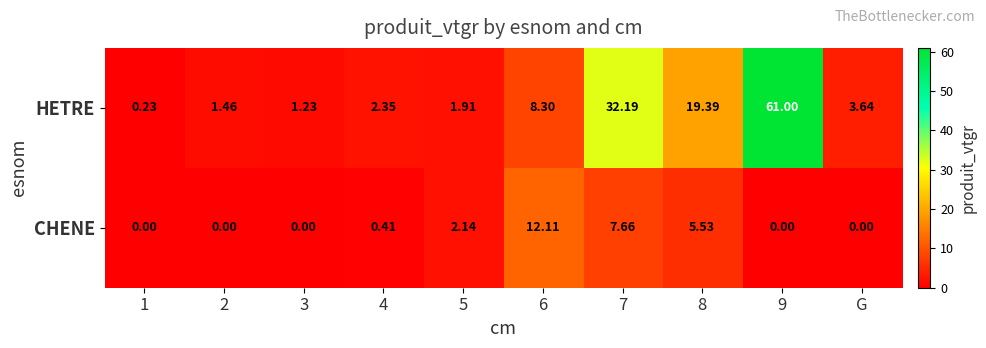

List the series in order of their peak value, highest first.

HETRE, CHENE